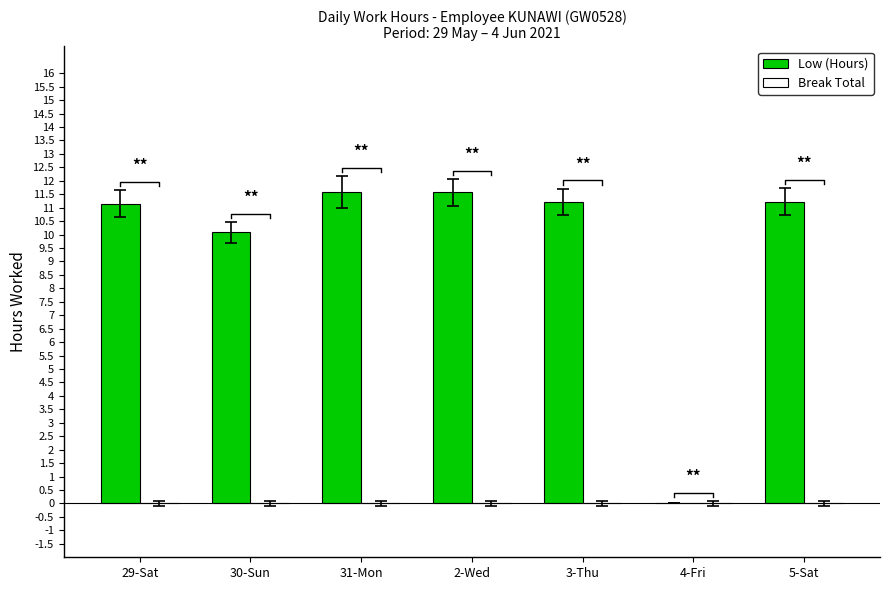

Reading right to left, extract all data points from this chart.

Low (Hours): 5-Sat=11.2	4-Fri=0.0	3-Thu=11.2	2-Wed=11.6	31-Mon=11.6	30-Sun=10.1	29-Sat=11.2
Break Total: 5-Sat=0.0	4-Fri=0.0	3-Thu=0.0	2-Wed=0.0	31-Mon=0.0	30-Sun=0.0	29-Sat=0.0